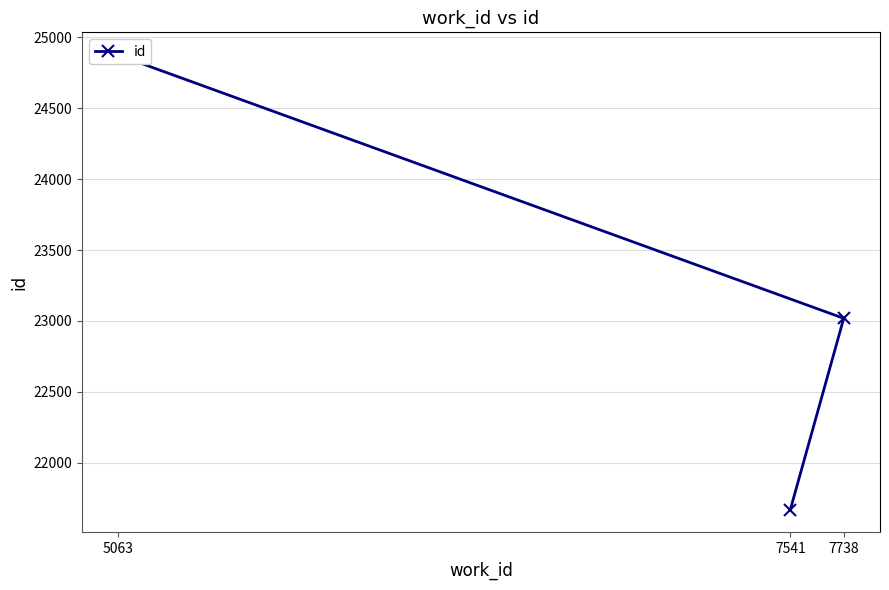

What is the sum of all values?

69561